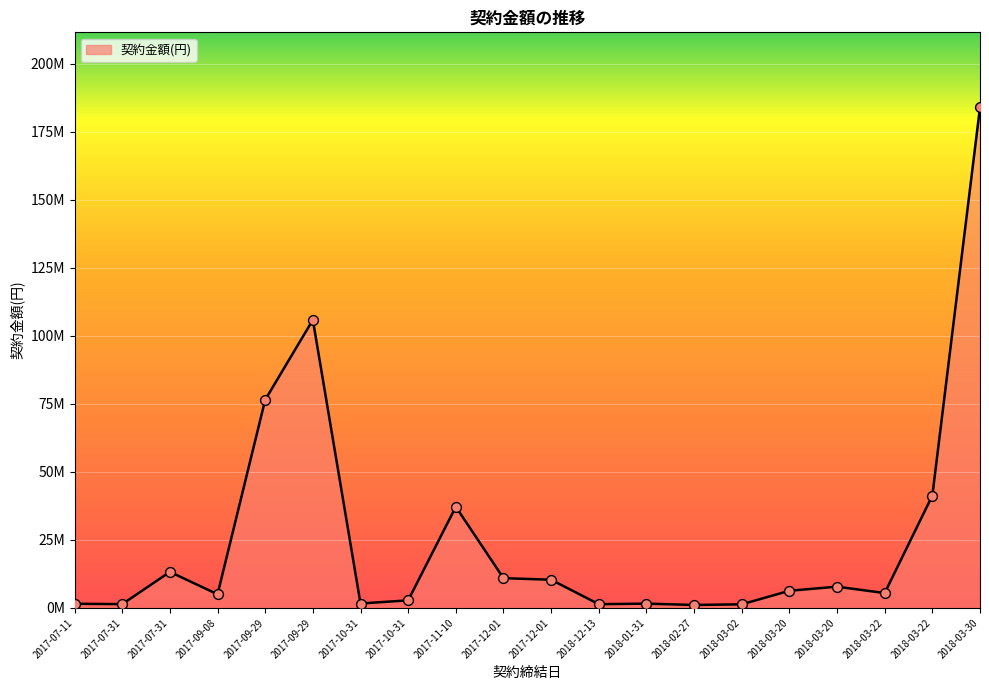

Between 2018-02-27 and 2018-03-30, which is larger?

2018-03-30